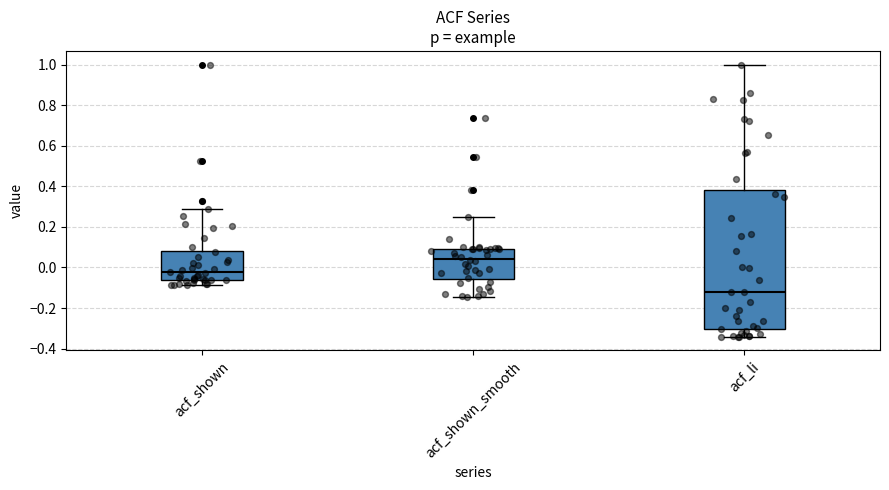

Where does the upper whisker of the box for acf_li end on the y-axis? The values are not printed on the chart, so give them approximately, as read against the axis.

1.00